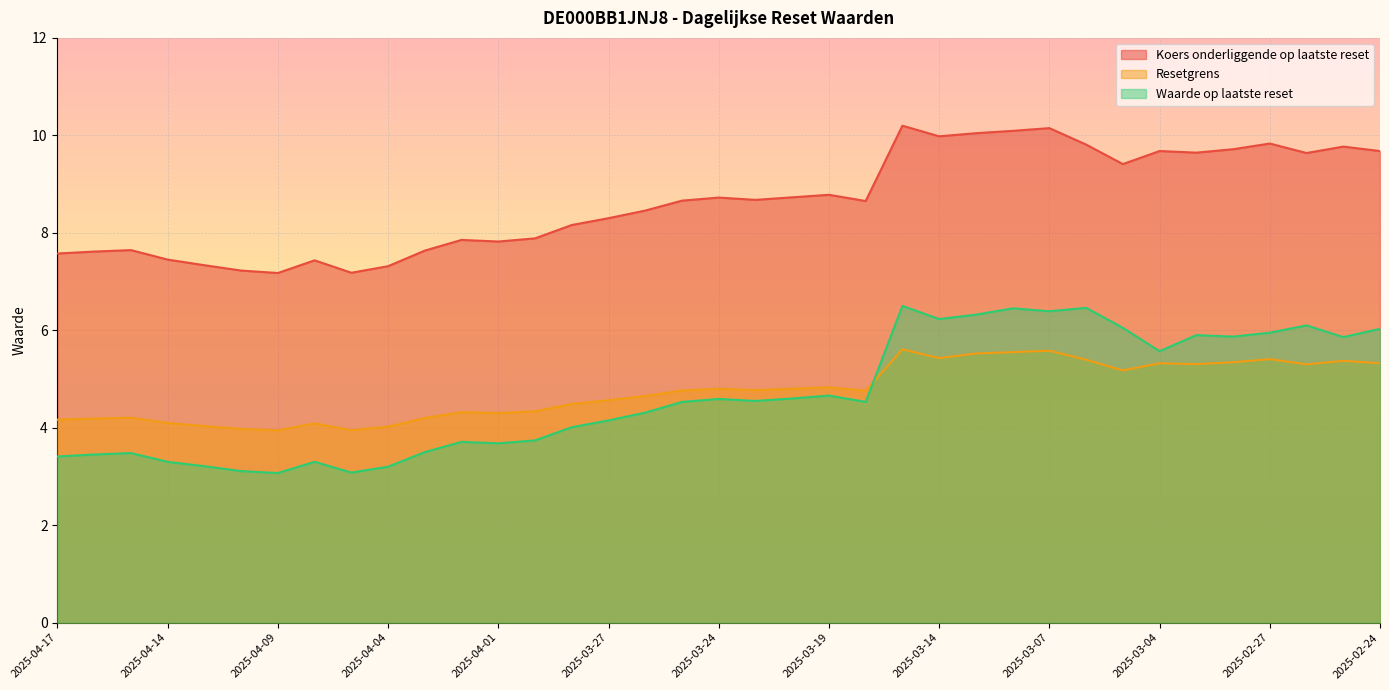

What is the sum of the Waarde op laatste reset values at 2025-04-03 and 2025-03-17?

10.0